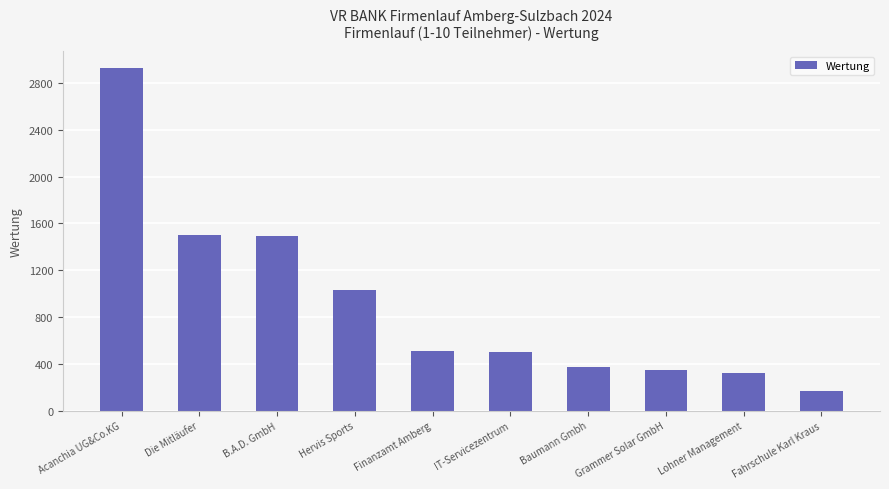

What is the label of the 10th bar from the left?

Fahrschule Karl Kraus